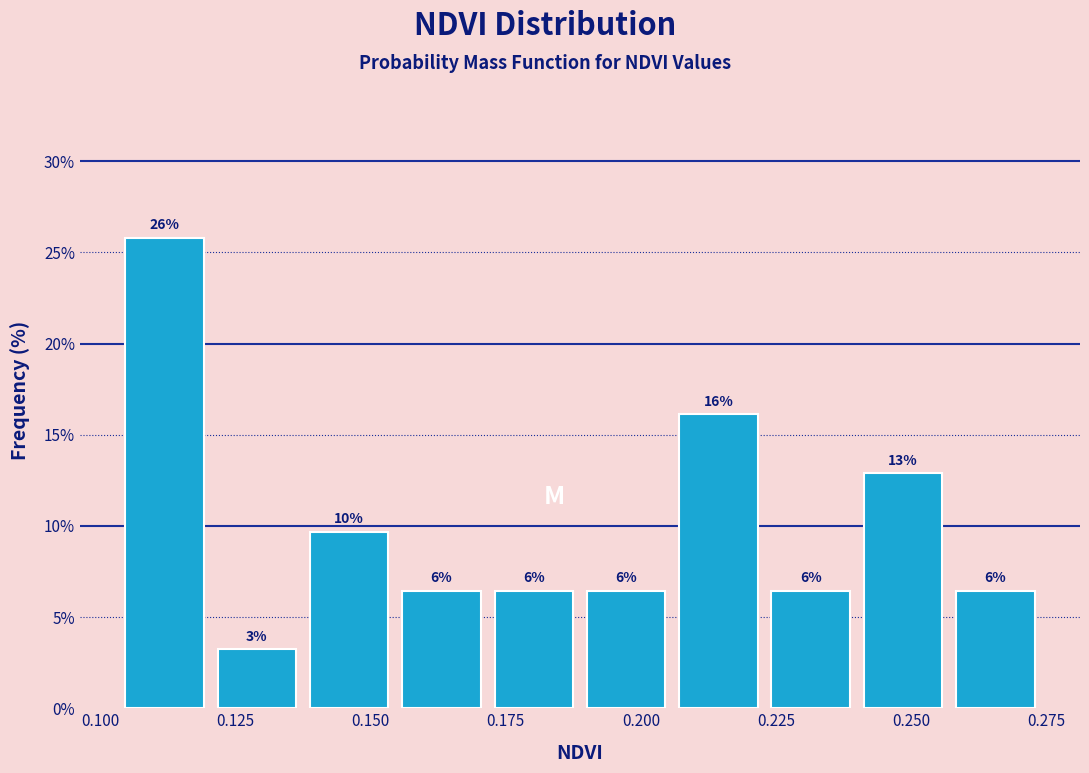

Read against the x-axis, roughly where is the centre of the tallest bar?

0.110